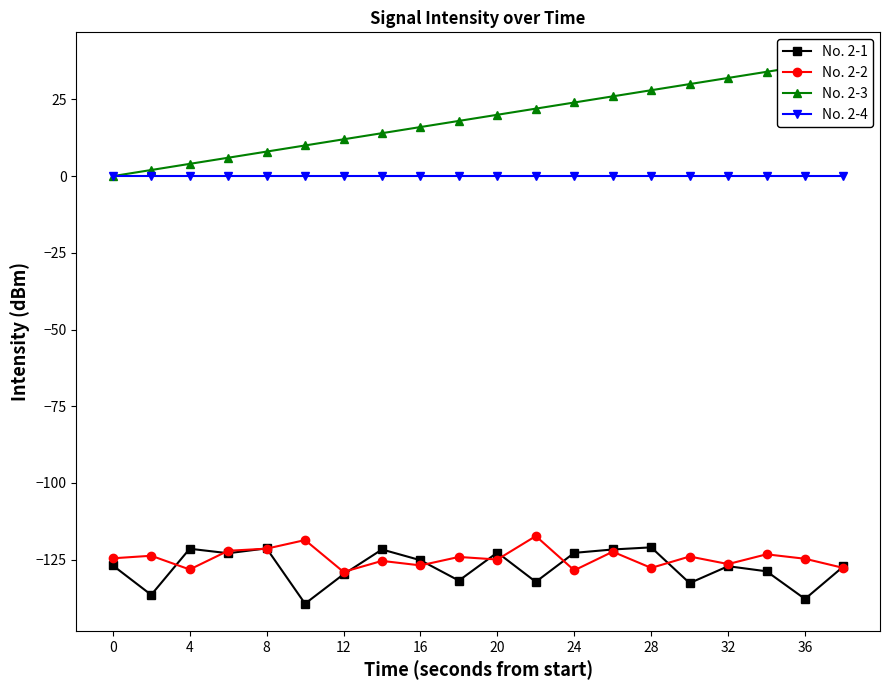

What are all the series names shown in the legend?

No. 2-1, No. 2-2, No. 2-3, No. 2-4